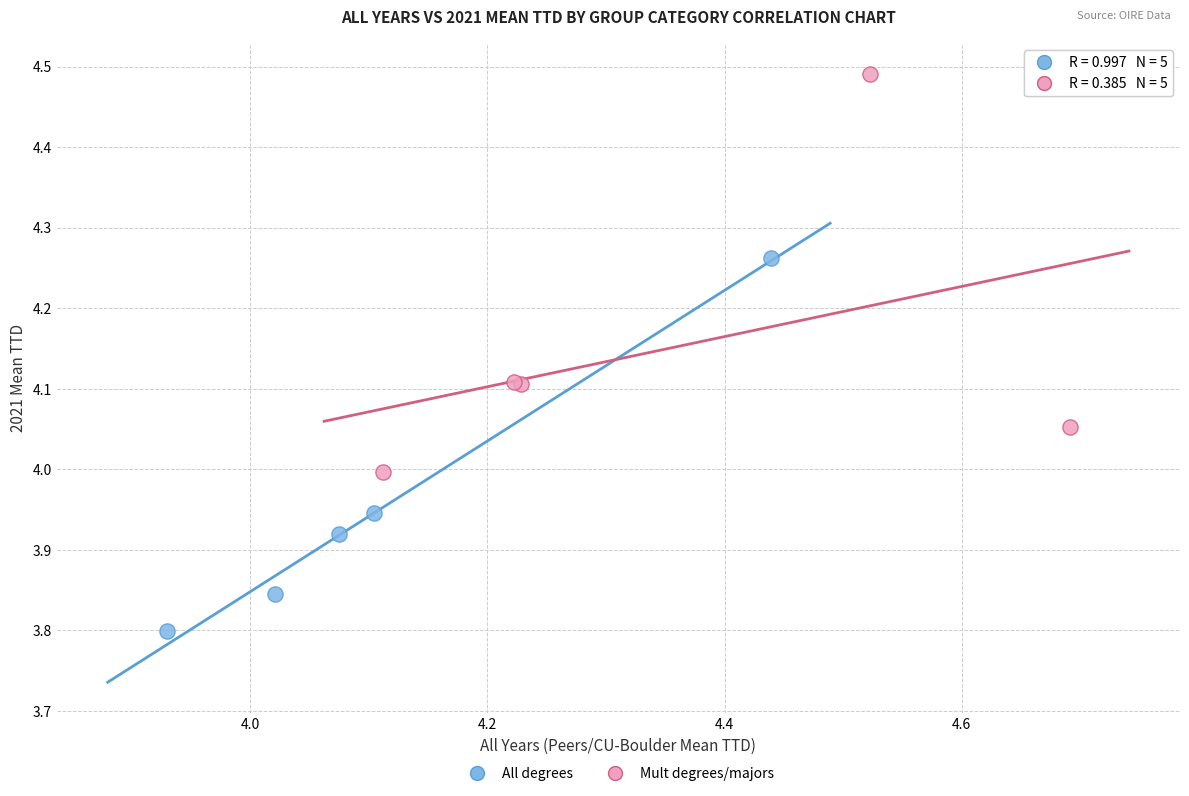

Which series contains the highest Y value?

Mult degrees/majors